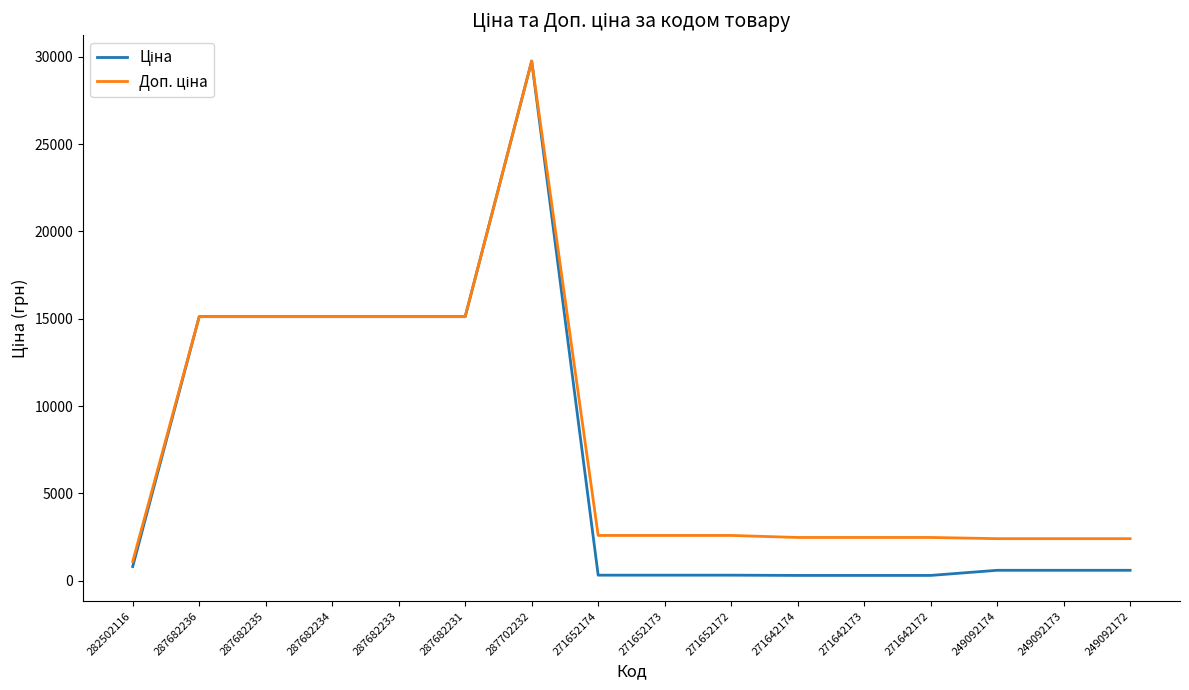

At which category is the sum across all series the highest?

287702232